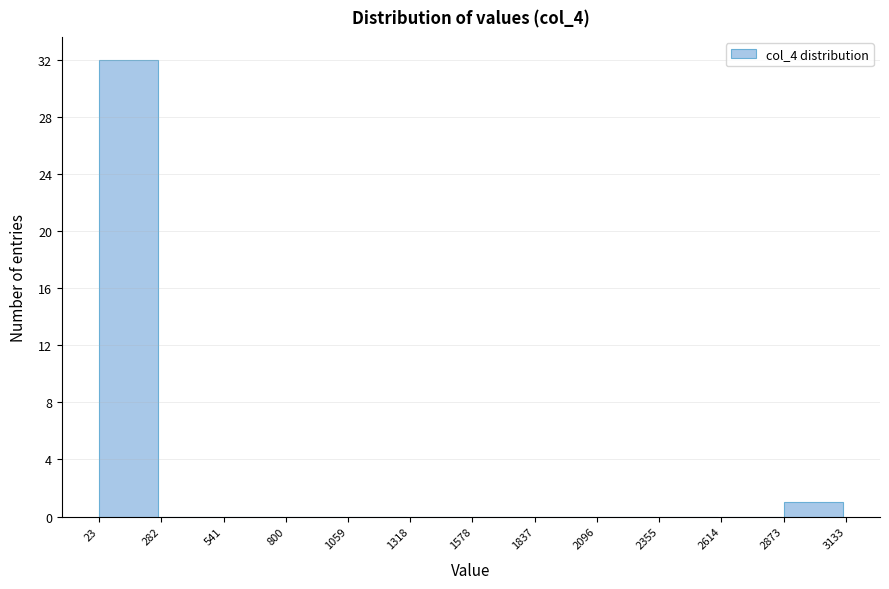

What is the height of the bar covering 23 to 282 on the x-axis? The values are not printed on the chart, so give them approximately, as read against the axis.

32